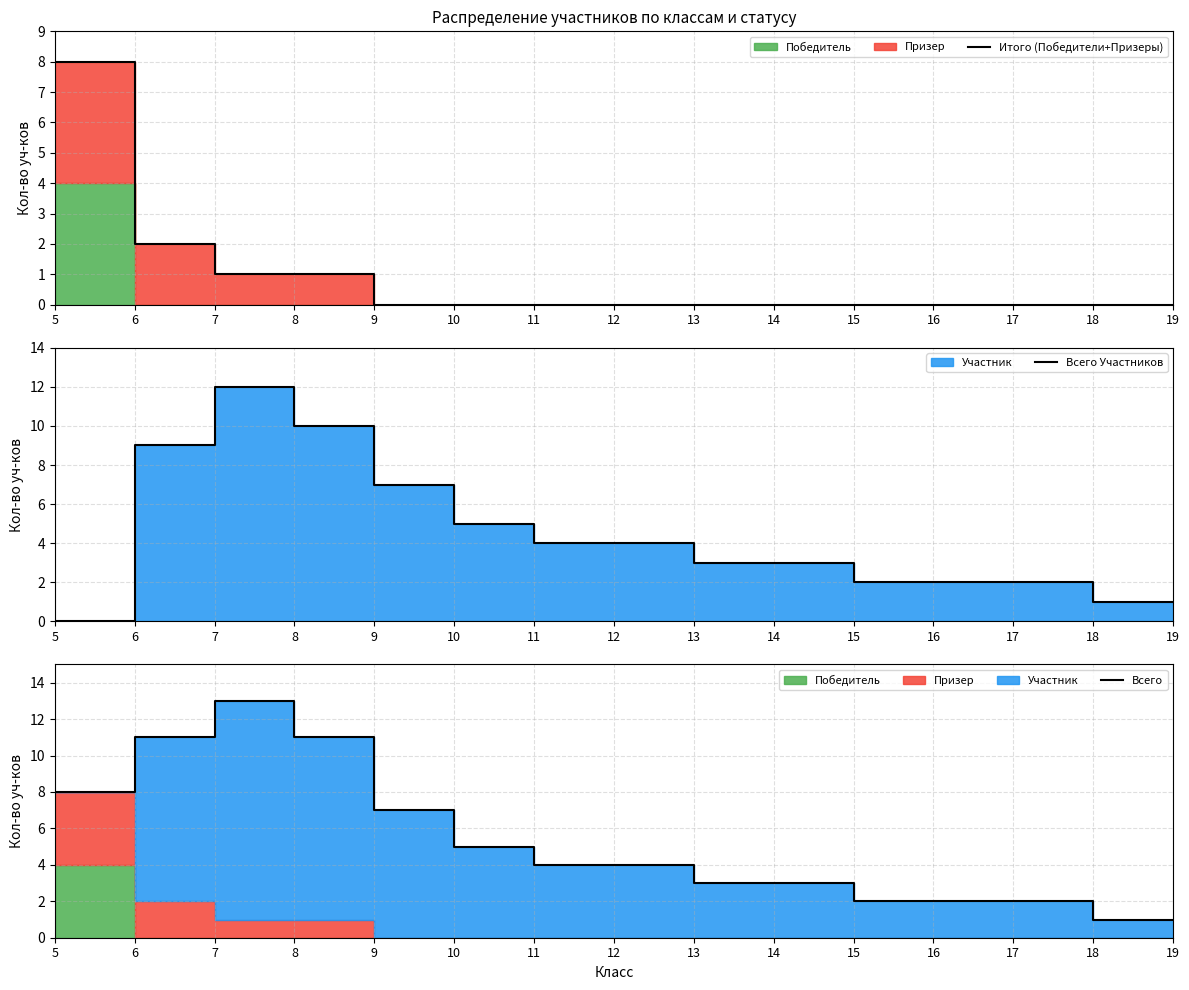

How many interior local peaks does the Всего Участников series have?

1